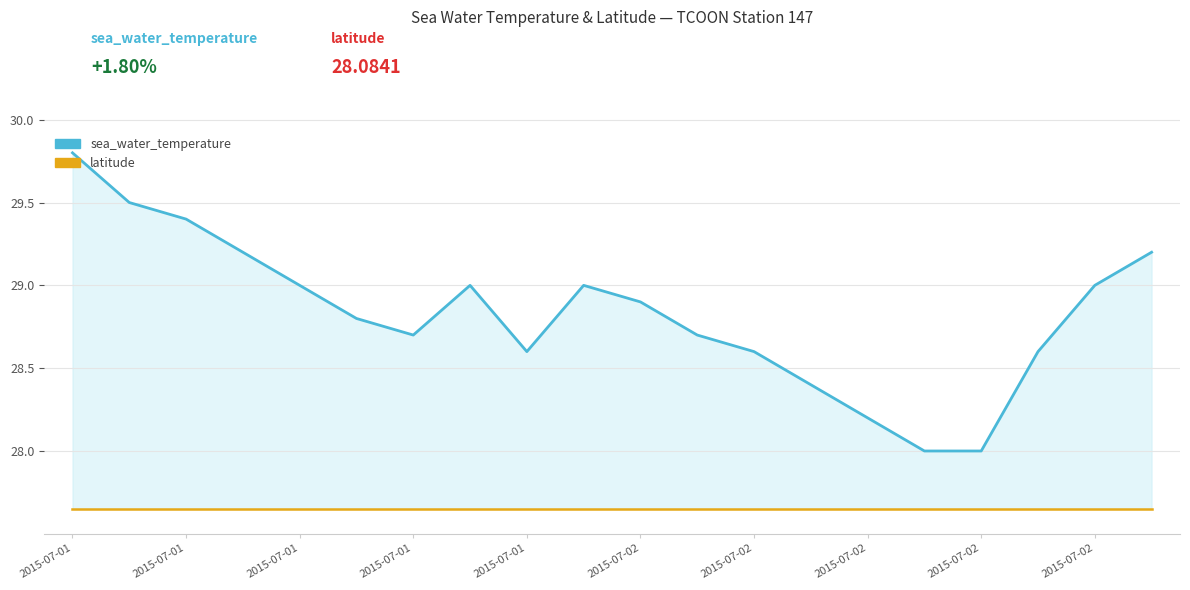

Which series has the largest range (max minus min)?

sea_water_temperature